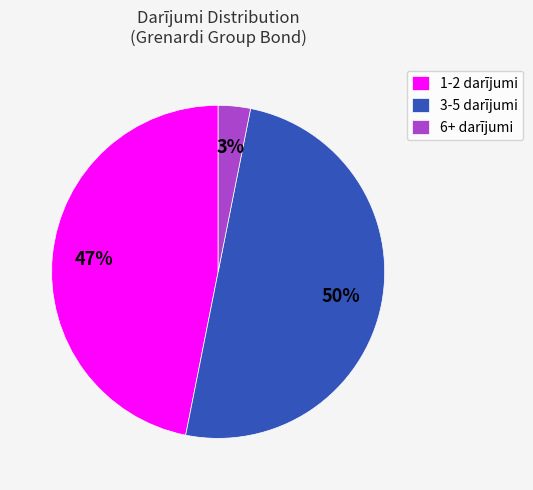

To the nearest percent, what portion does 1-2 darījumi represent?

47%